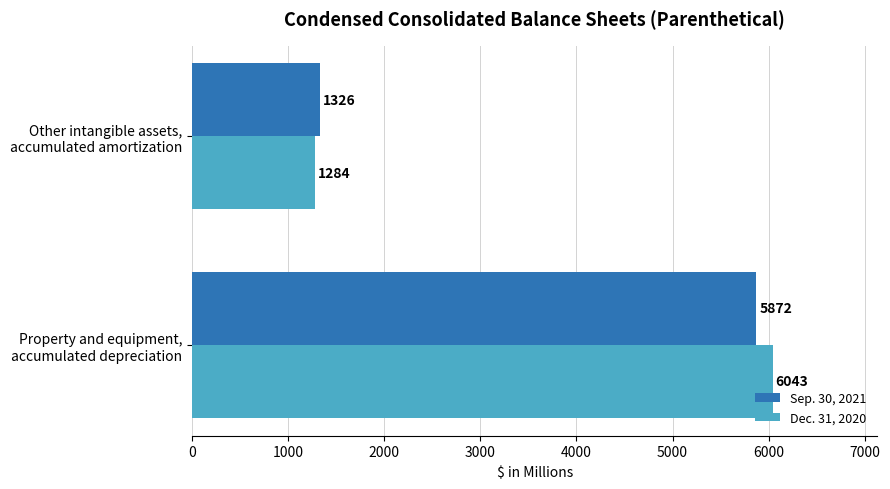

What is the maximum value for Dec. 31, 2020?

6043